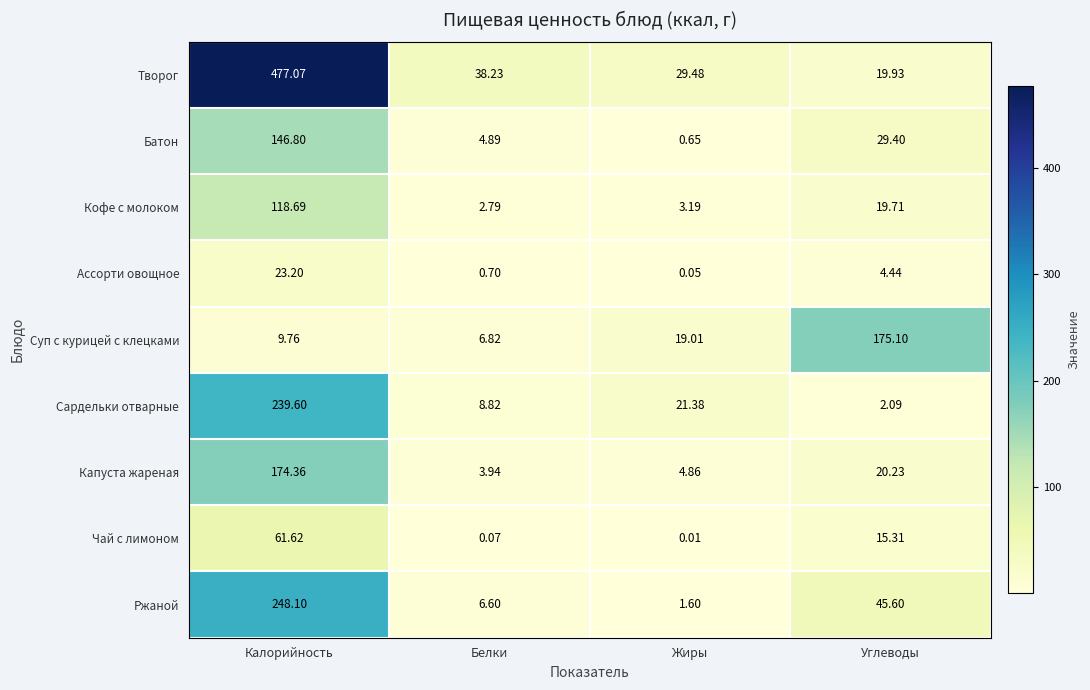

Which series has the largest total across all categories?

Творог